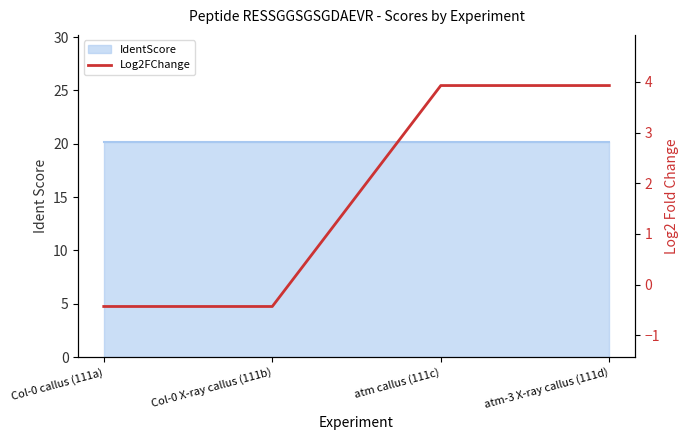

What is the label of the 4th point from the right?

Col-0 callus (111a)